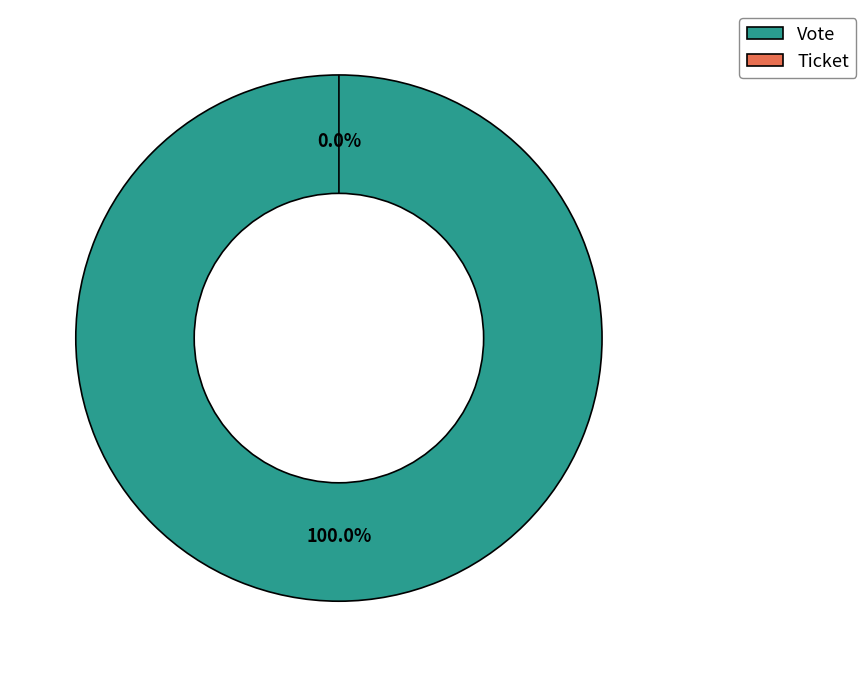

Is it true that Ticket is 0% of the pie?

True